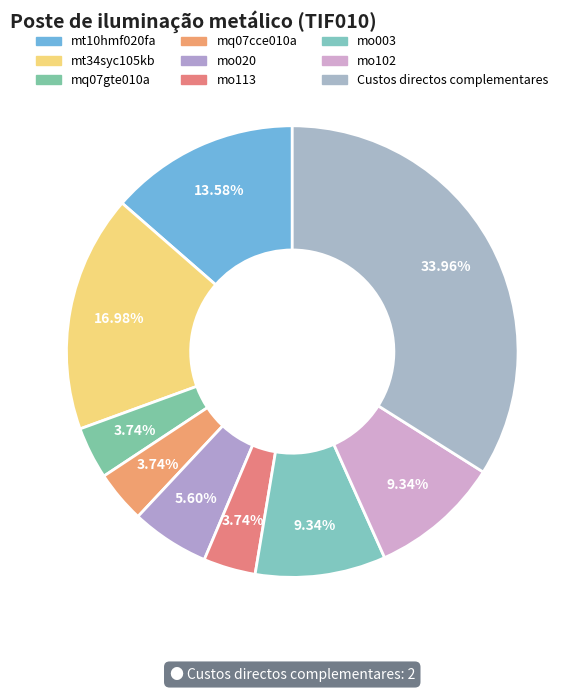

Rank the categories by value from lowest to highest.

mq07gte010a, mq07cce010a, mo113, mo020, mo003, mo102, mt10hmf020fa, mt34syc105kb, Custos directos complementares